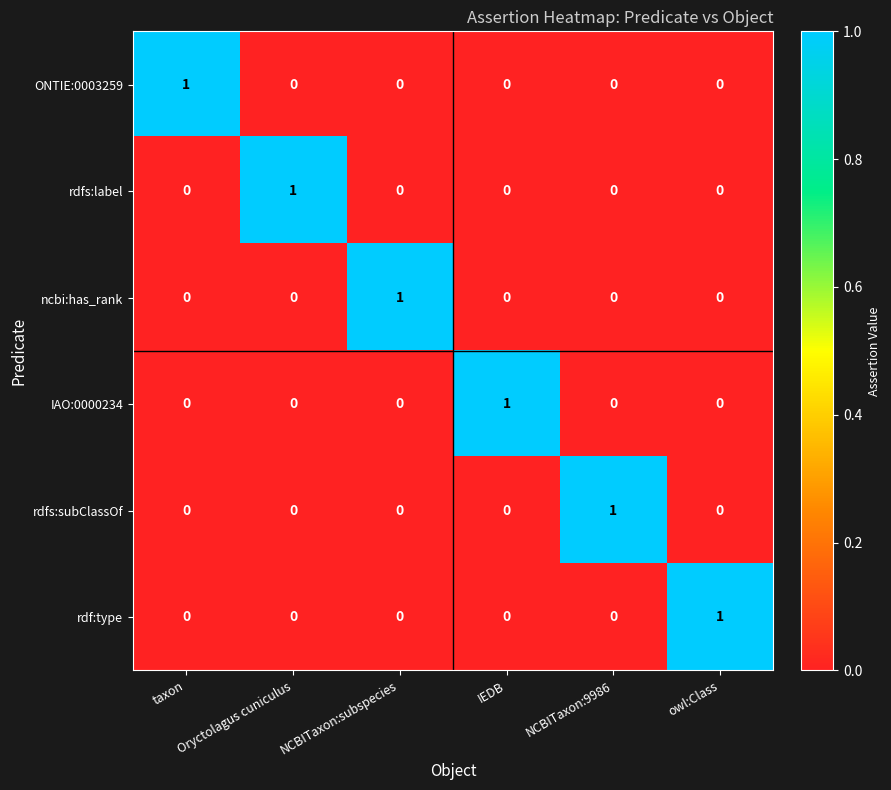

Count the IAO:0000234 values in the range 0 to 1.

6